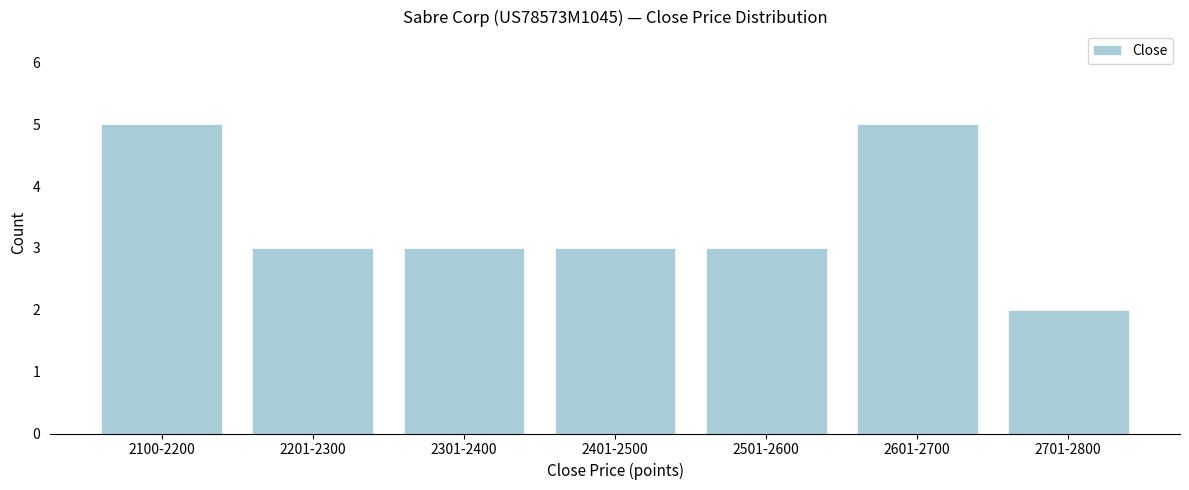

Reading left to right, what are all the values shown in this chart?

5	3	3	3	3	5	2